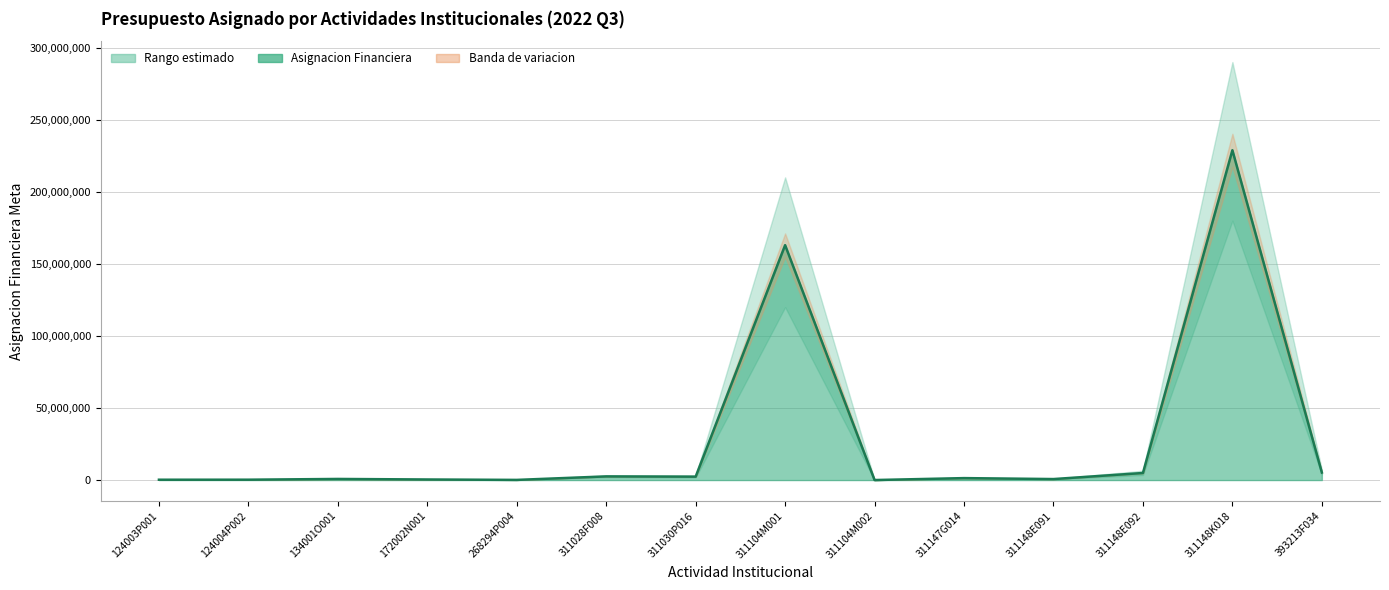

Reading left to right, transcribe all the data shown in this chart.

235500	254900	770071	402300	112400	2547479	2379050	162982097	12321	1351232	695744	4900349	228839489	5228253